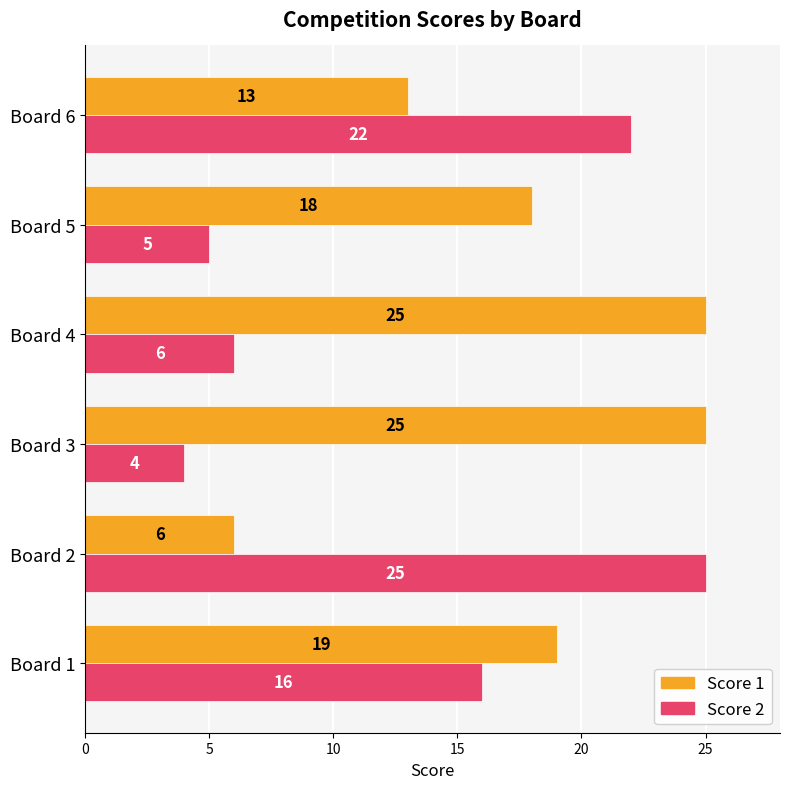

How many data points in Score 2 are less than 16?

3